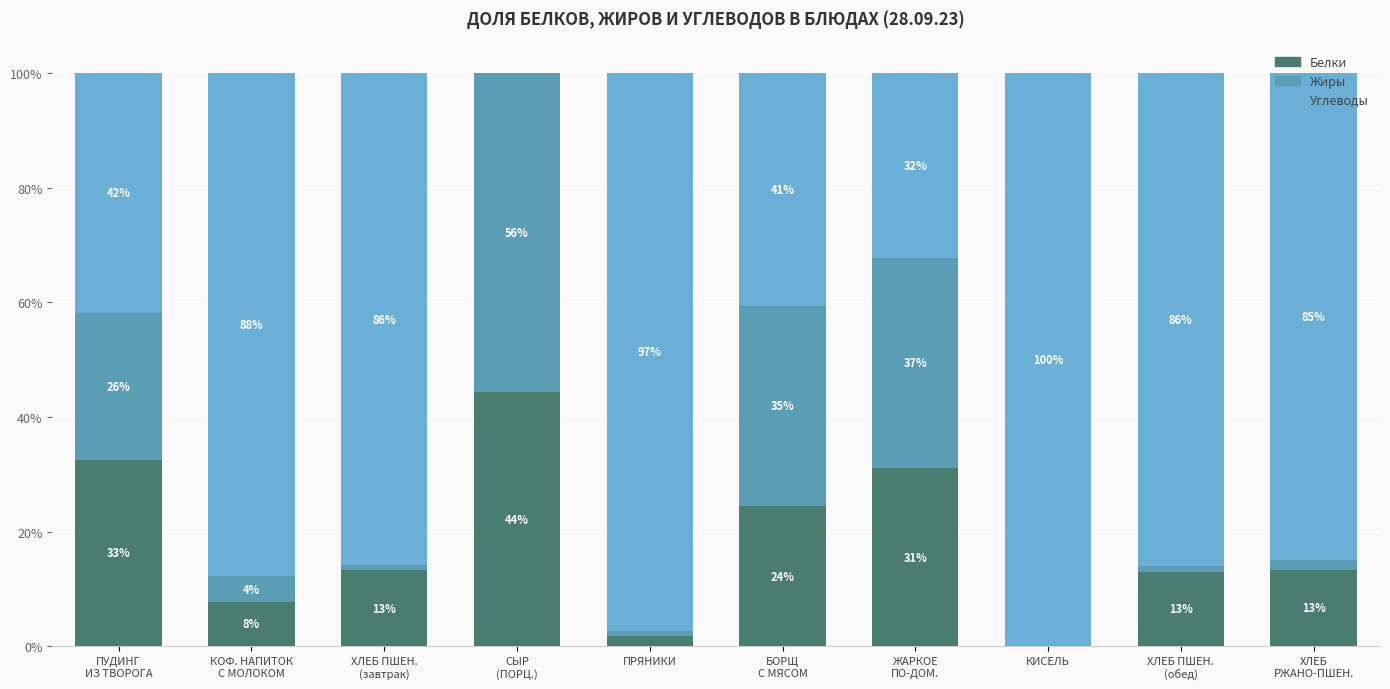

What is the maximum value for Белки?

44.3